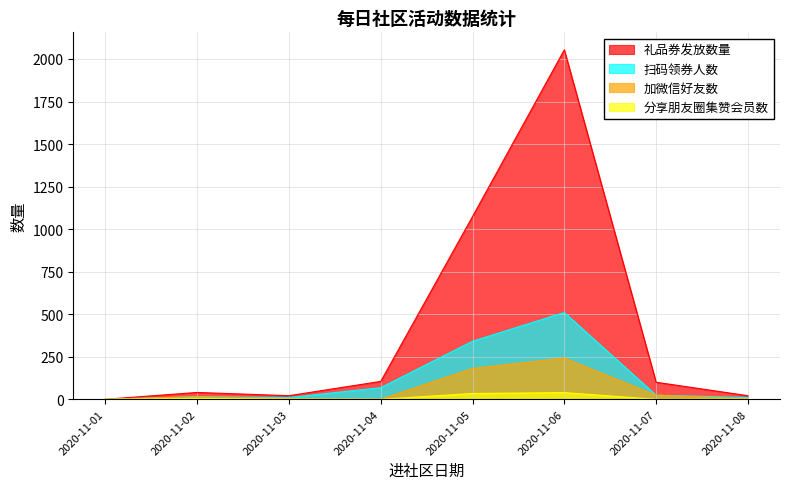

At which label does 分享朋友圈集赞会员数 reach its minimum?

2020-11-01